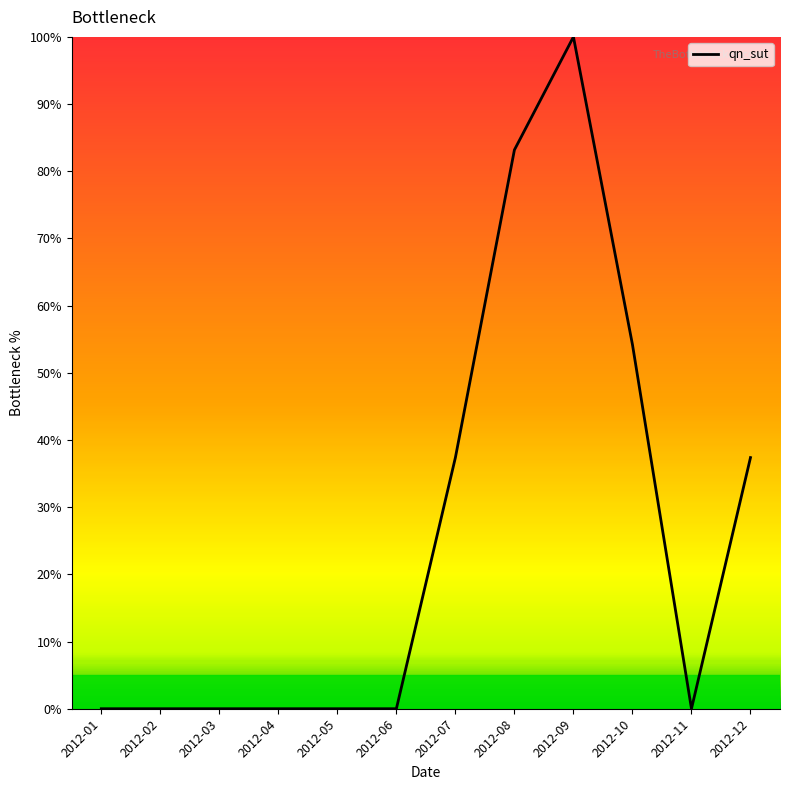

The chart shows a value of 0.0 at 2012-06. True or false?

True